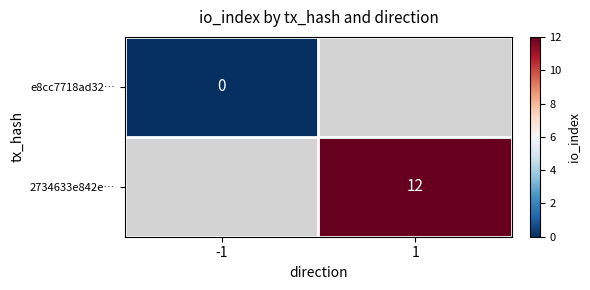

True or false: 2734633e842e… has a value of 12 at 1.

True